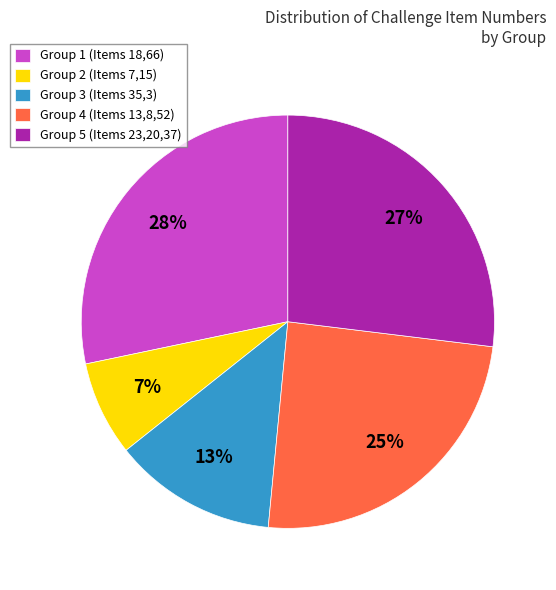

Rank the categories by value from highest to lowest.

Group 1 (Items 18,66), Group 5 (Items 23,20,37), Group 4 (Items 13,8,52), Group 3 (Items 35,3), Group 2 (Items 7,15)